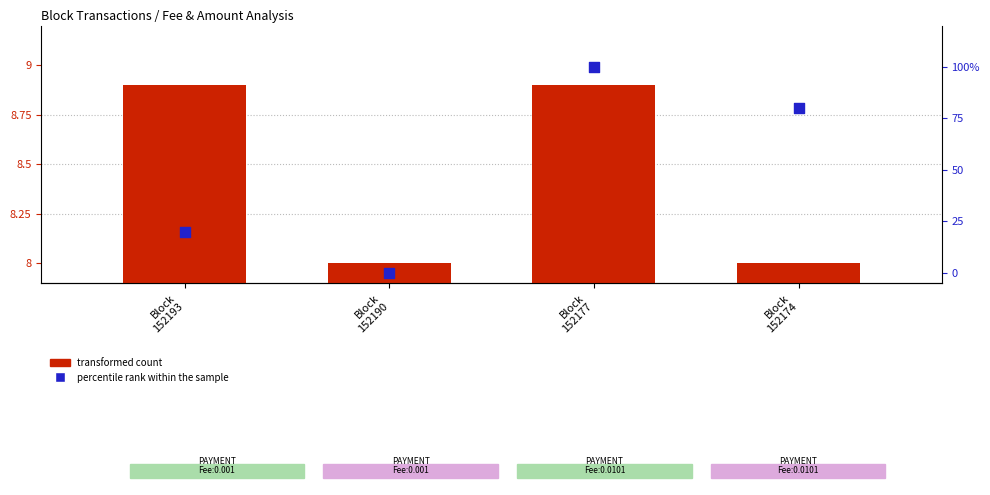

Which series has the widest spread of Y values?

percentile rank within the sample